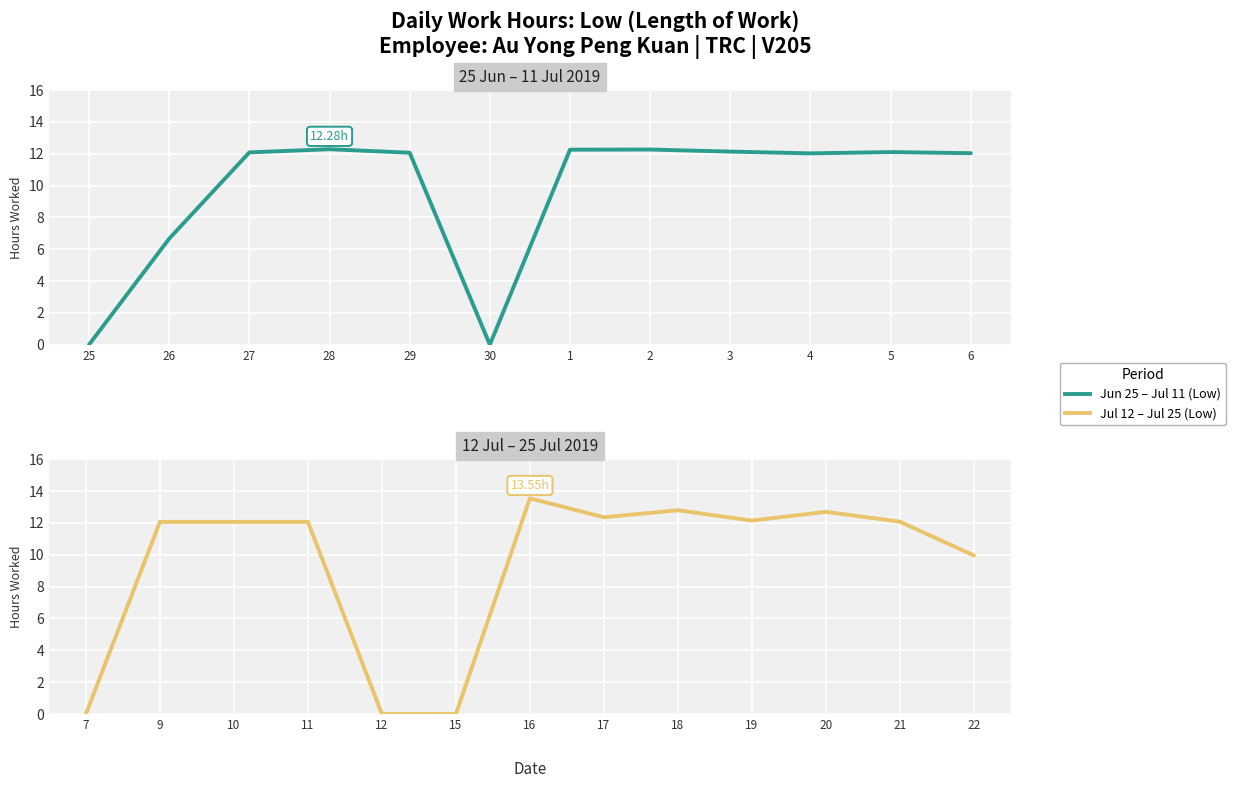

At which category does the chart reach its minimum across all series?

7